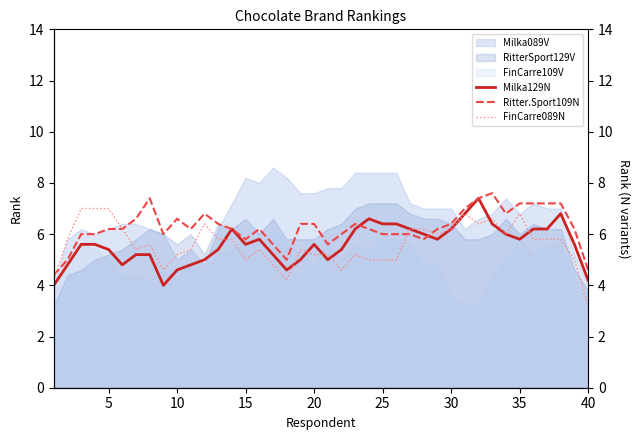

What is the difference between the maximum and minimum values in the FinCarre089N series?

3.8